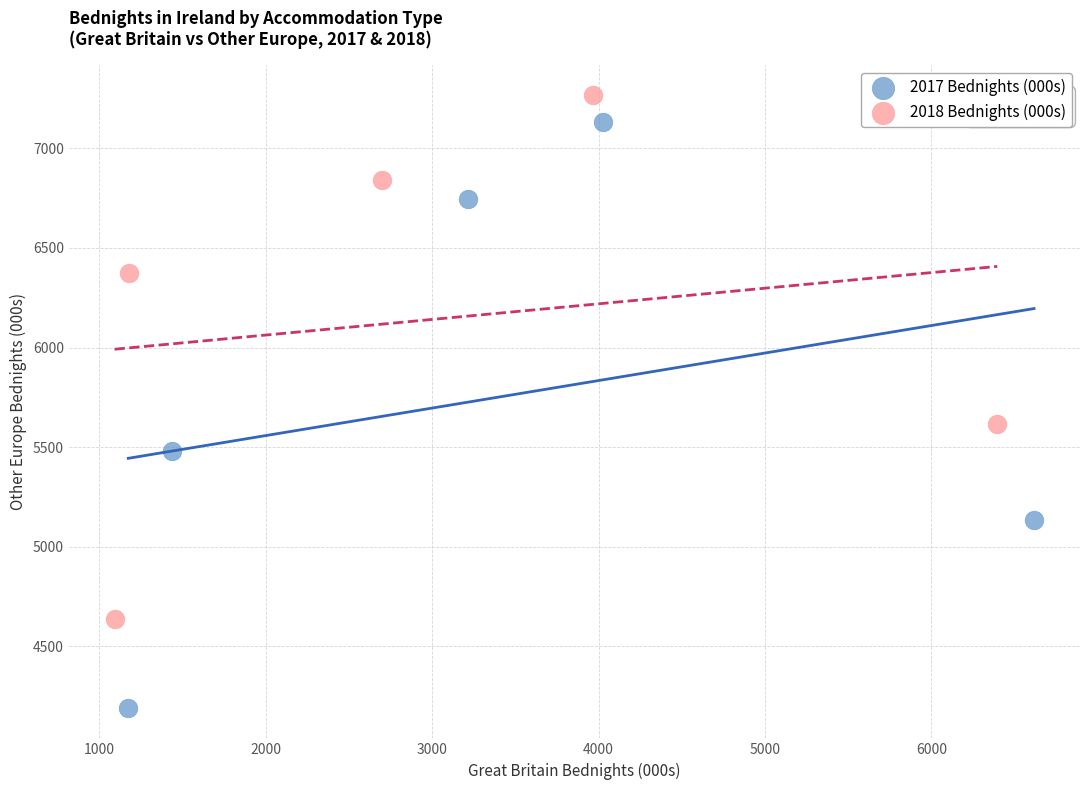

Which series reaches the minimum Y coordinate?

2017 Bednights (000s)